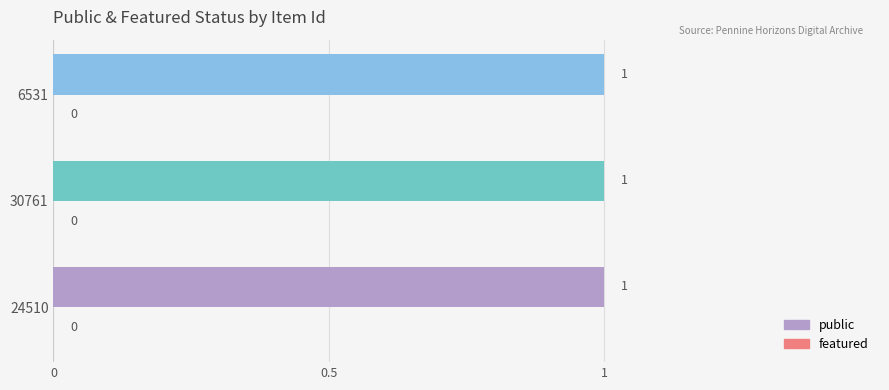

Which series has the largest total across all categories?

public